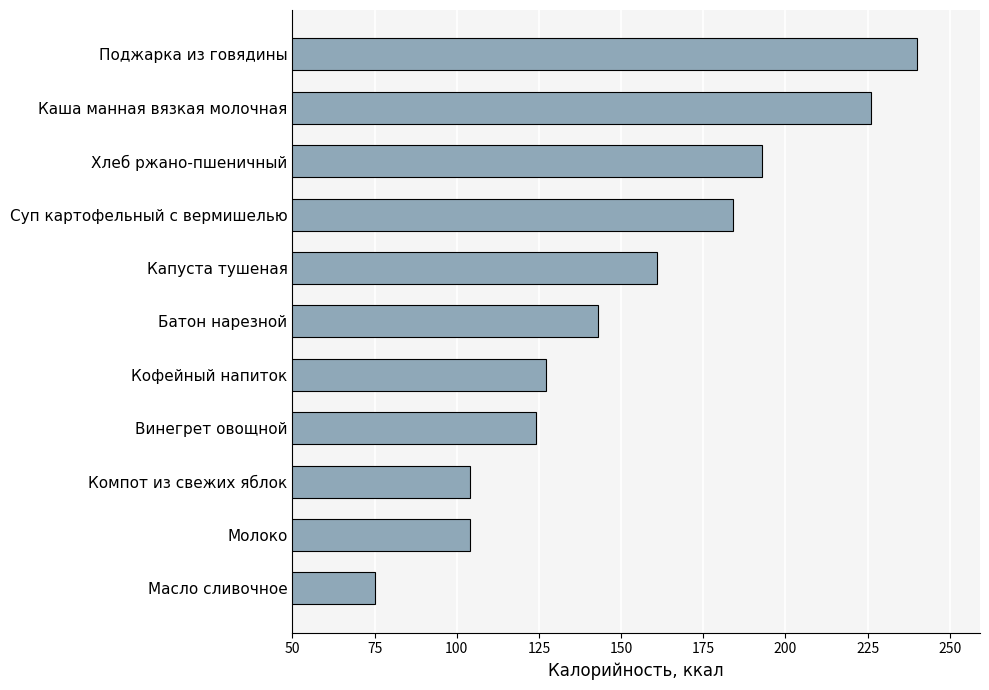

Are the bars horizontal?

Yes